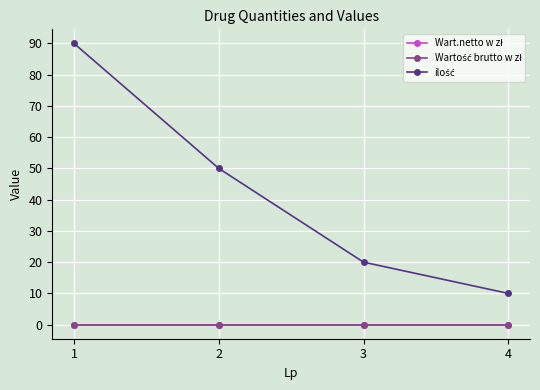

Rank the series by their maximum value, from lowest to highest.

Wart.netto w zł, Wartość brutto w zł, ilość